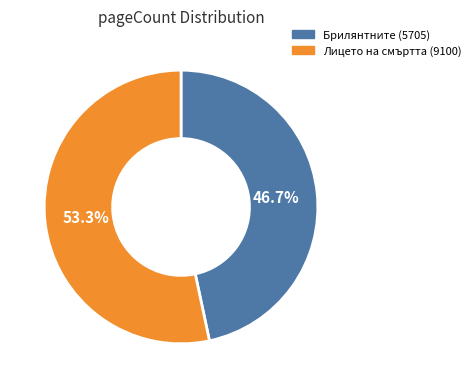

Is the sum of Брилянтните (5705) and Лицето на смъртта (9100) greater than half?

Yes